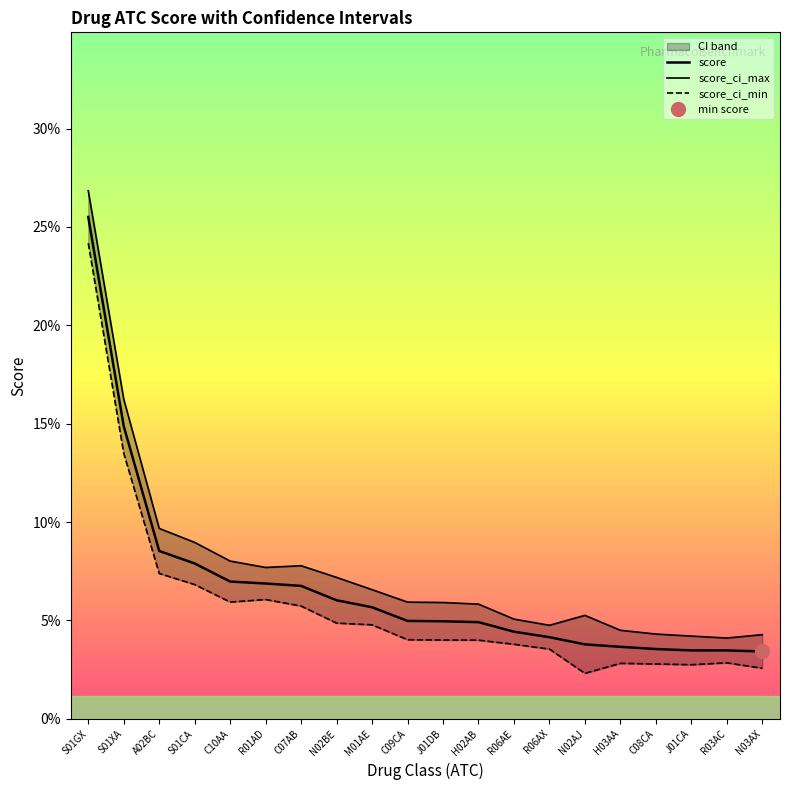

Which category has the highest value in the score_ci_min series?

S01GX